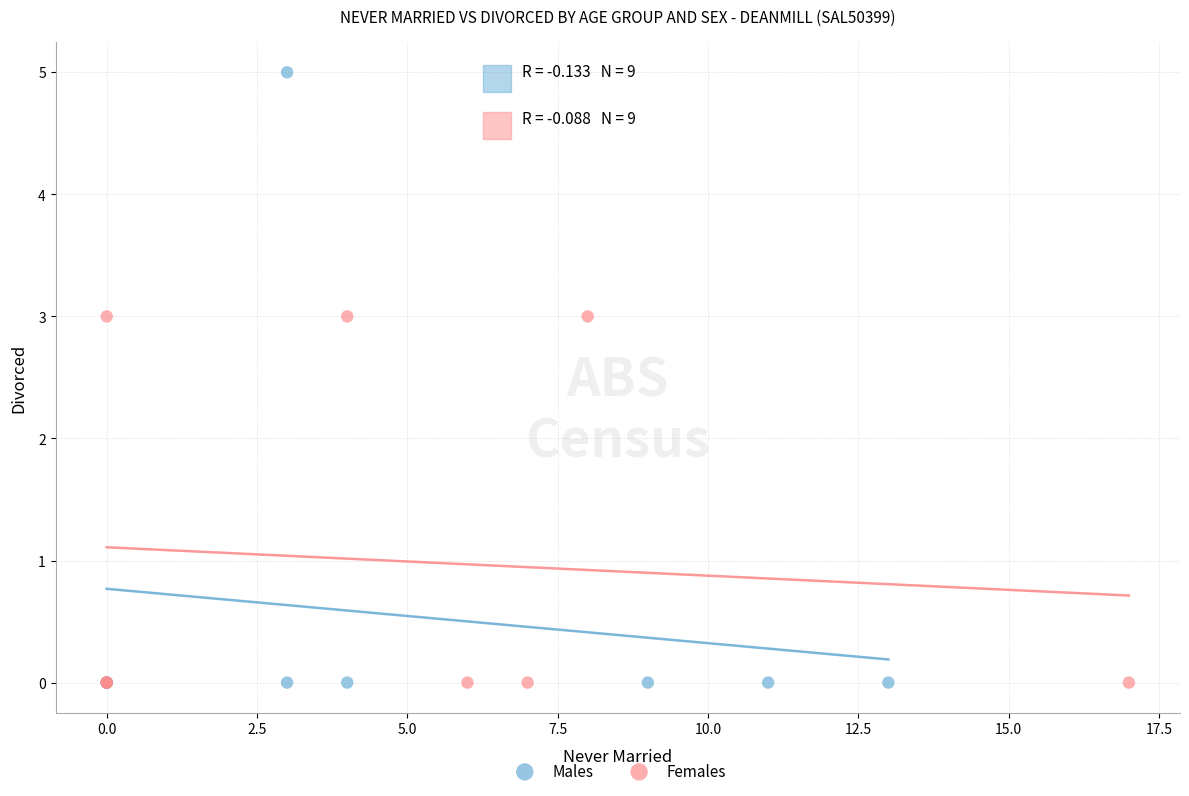

Which series reaches the maximum Y coordinate?

Males